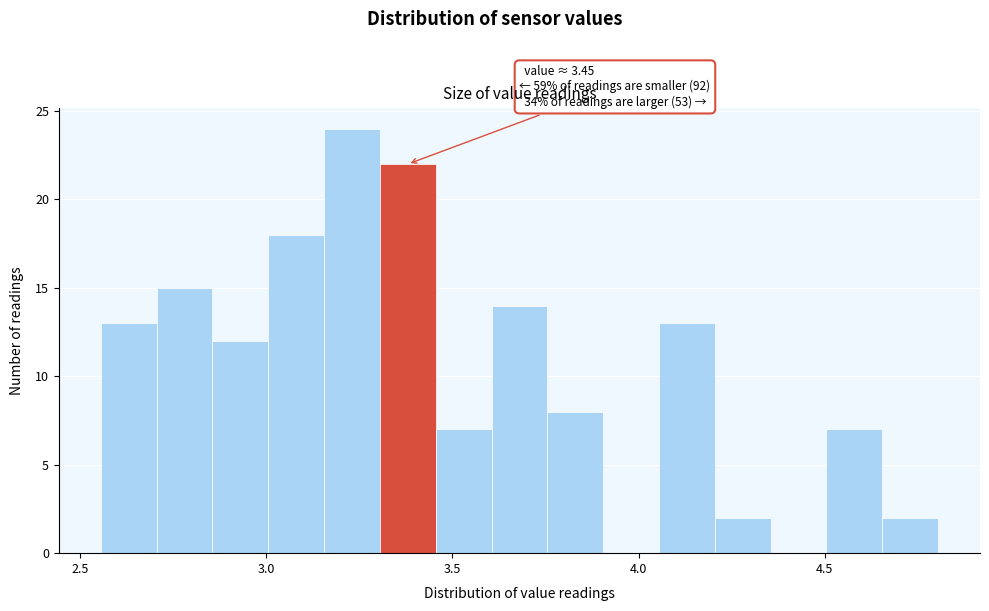

Around what value on the x-axis is the tallest bar? Give the approximate position of its centre, as read against the axis.

3.25